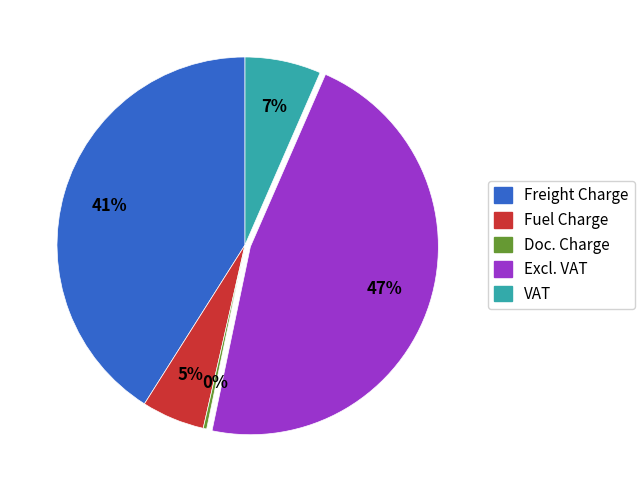

Approximately how many times larger is the value at Fuel Charge compared to Excl. VAT?

0.1